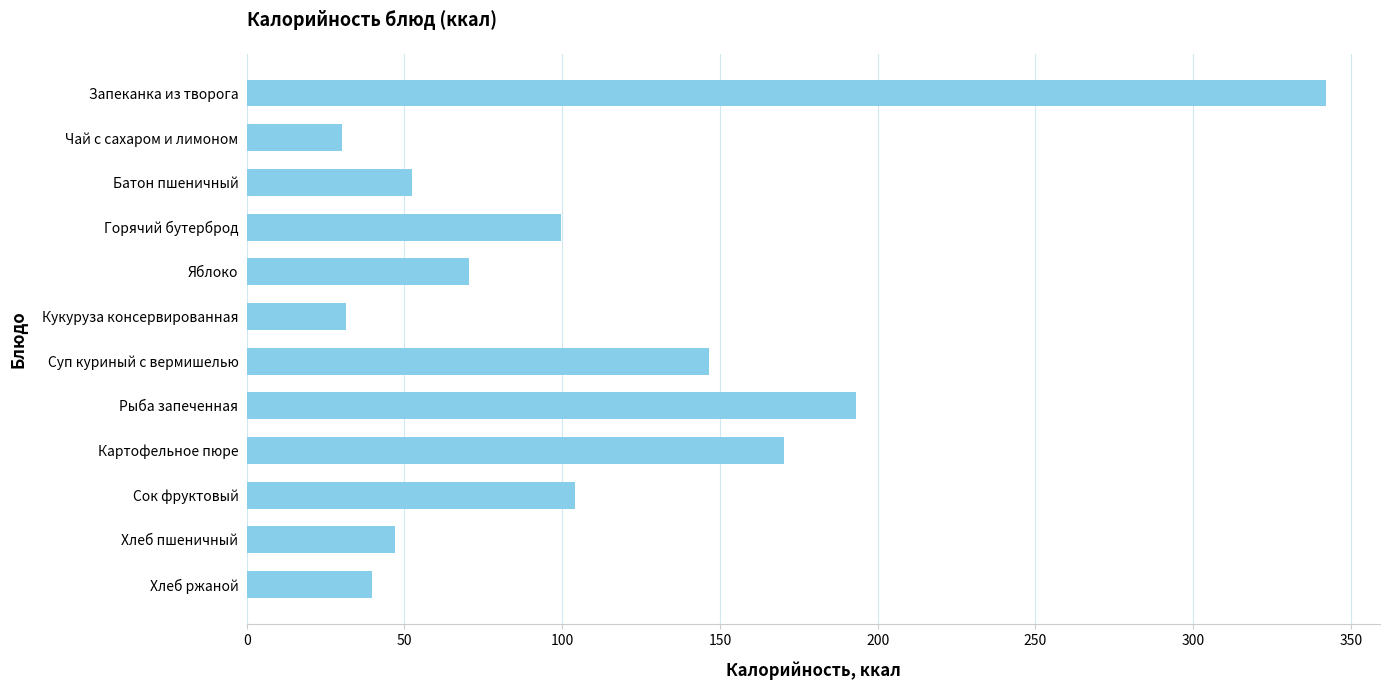

What is the label of the 12th bar from the top?

Хлеб ржаной